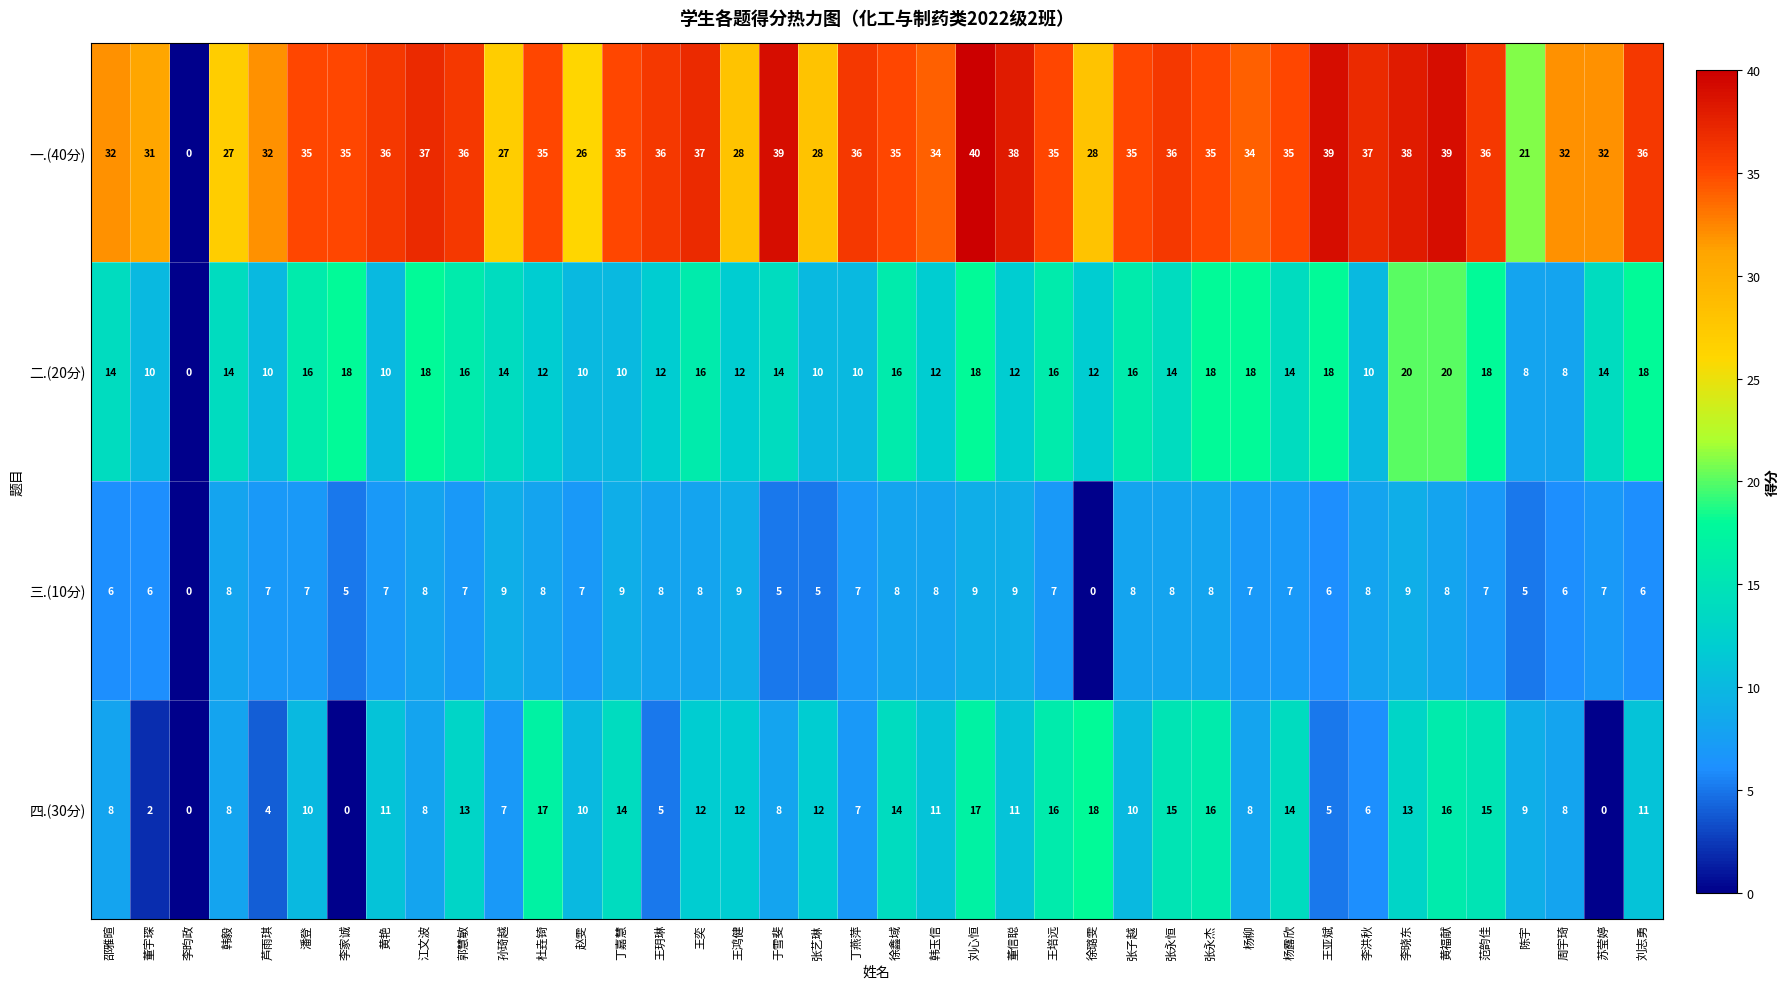

Is it true that 三.(10分) equals 11 at 周宇琦?

False